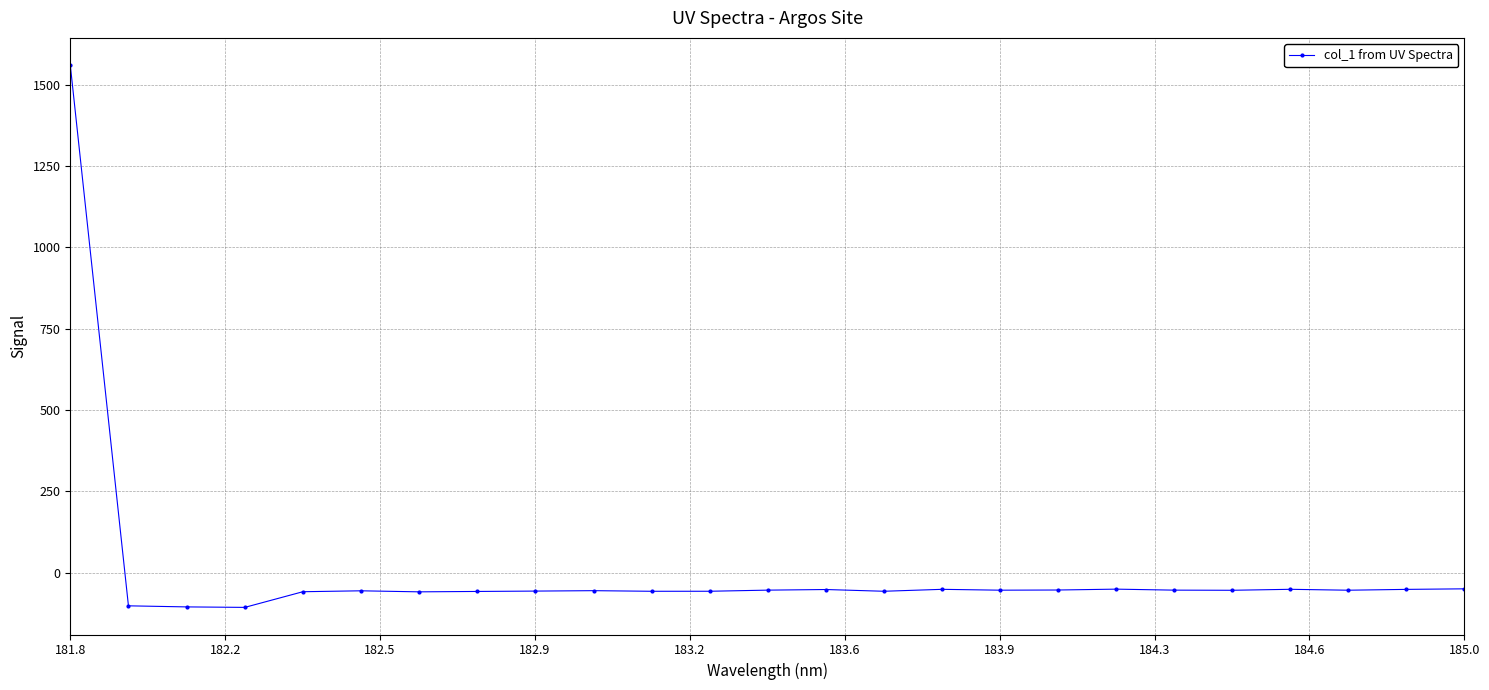

Count the number of categories in the chart.

25